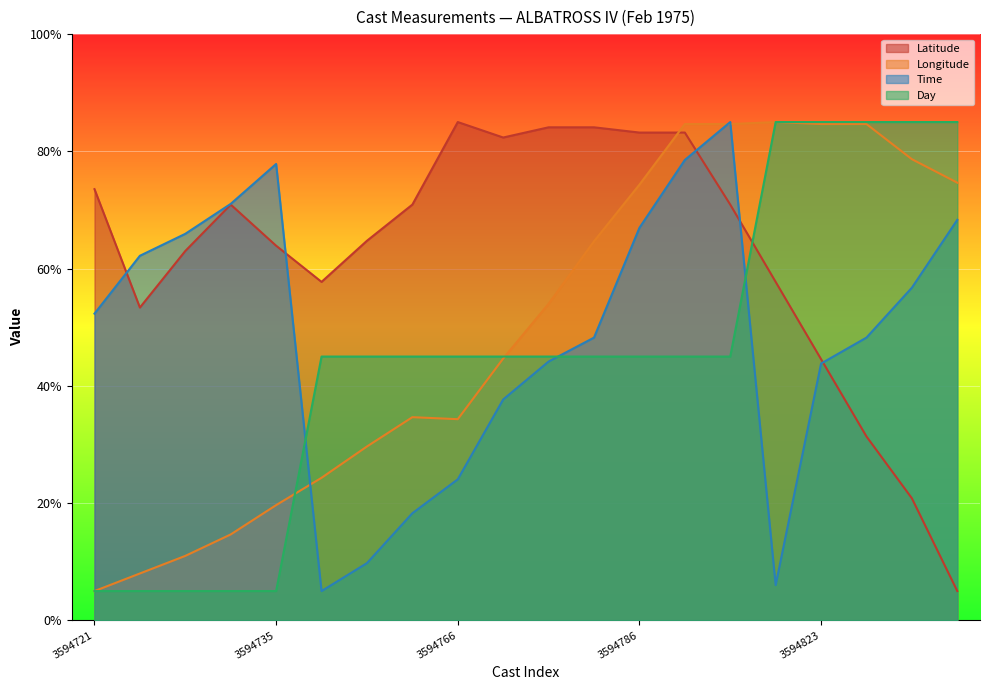

What is the value of the Latitude point at the 2nd from the left?

53.4